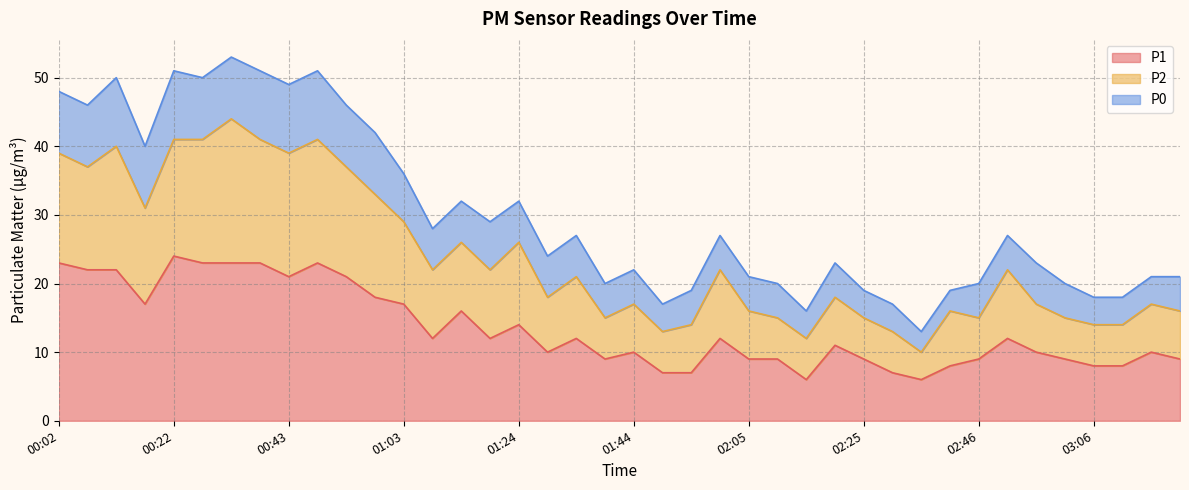

Is the value of P1 at 01:39 greater than the value of P2 at 02:25?

No